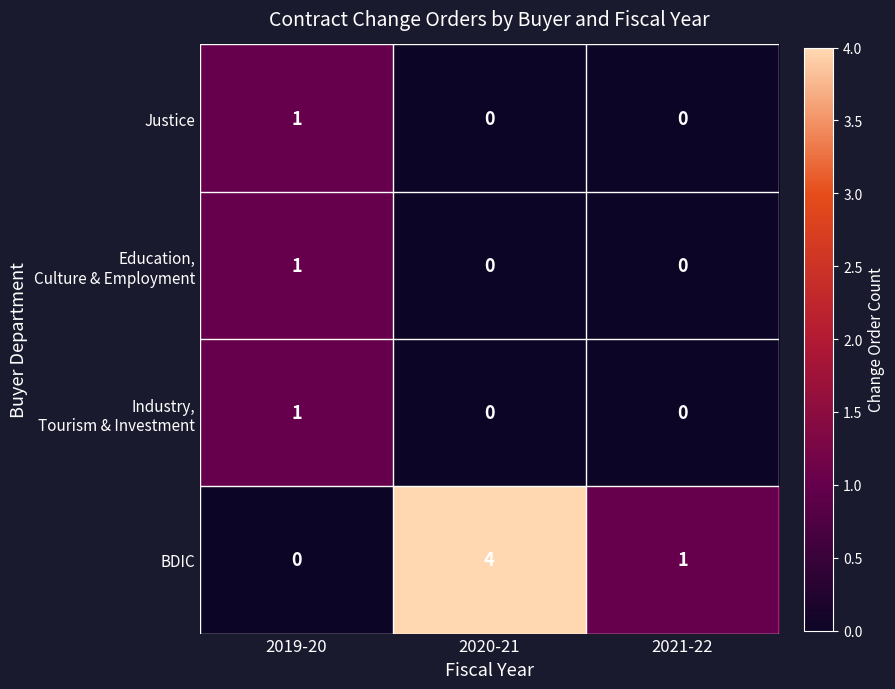

At how many categories does at least one series exceed 0?

3